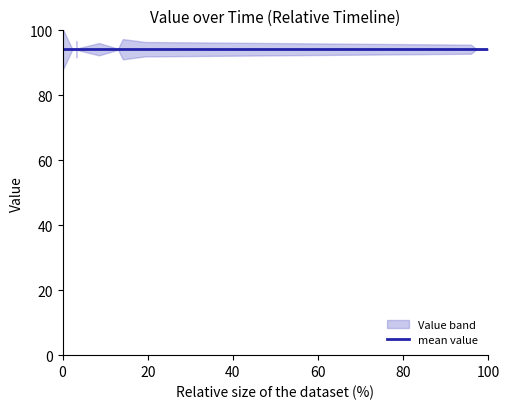

The chart shows a value of 42.4 at 7. True or false?

False